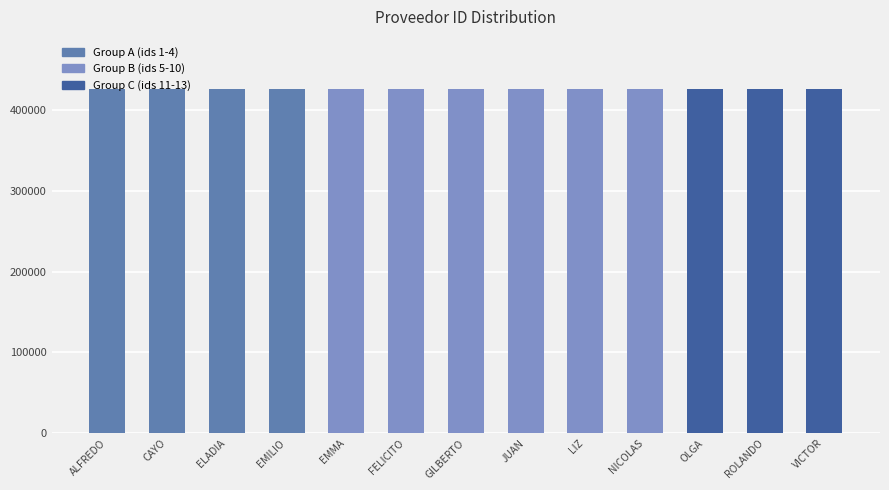

Read the value at NICOLAS.

426550